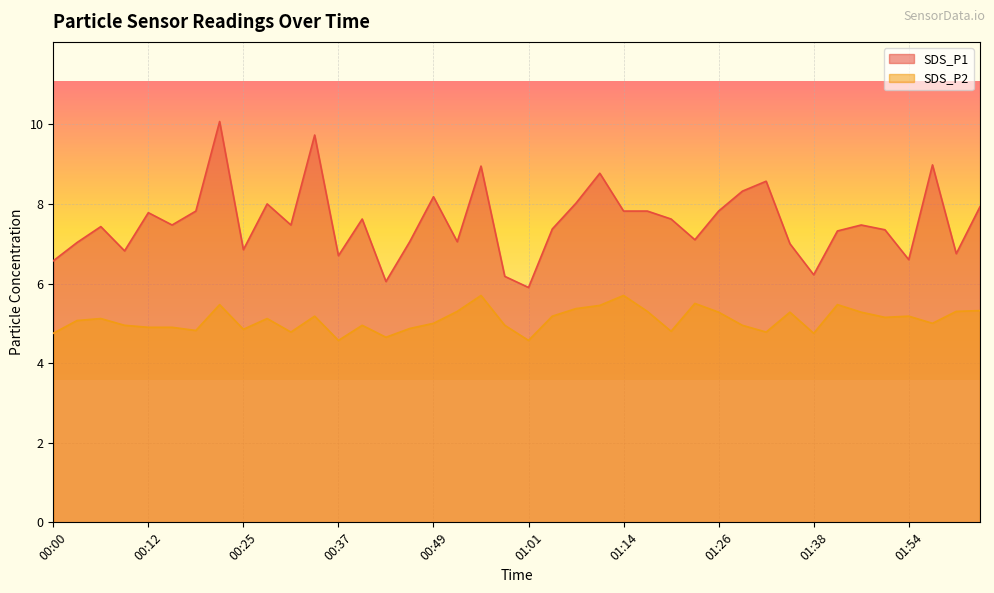

Which series has the largest range (max minus min)?

SDS_P1